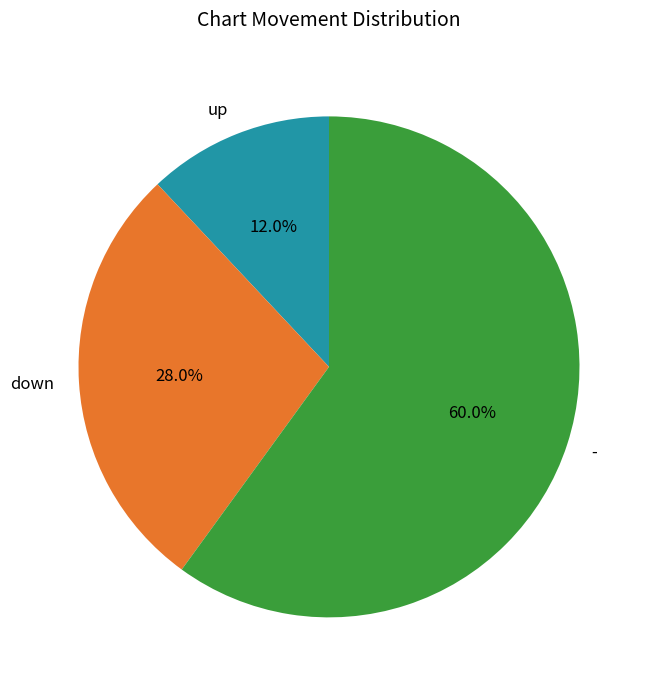

To the nearest percent, what is the difference between the up and down slice percentages?

16%